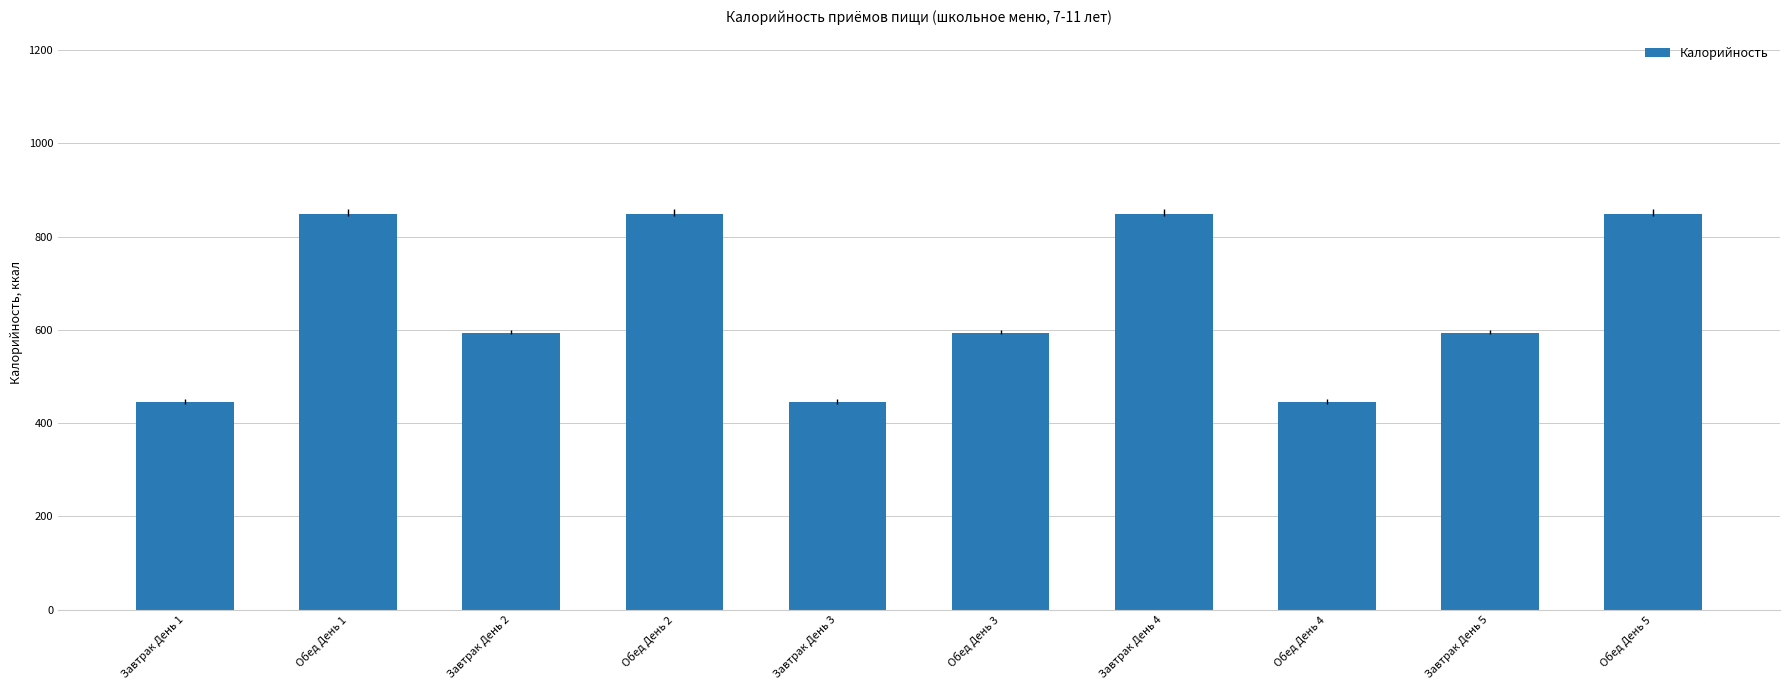

The value at Завтрак День 1 is 445.4. True or false?

True